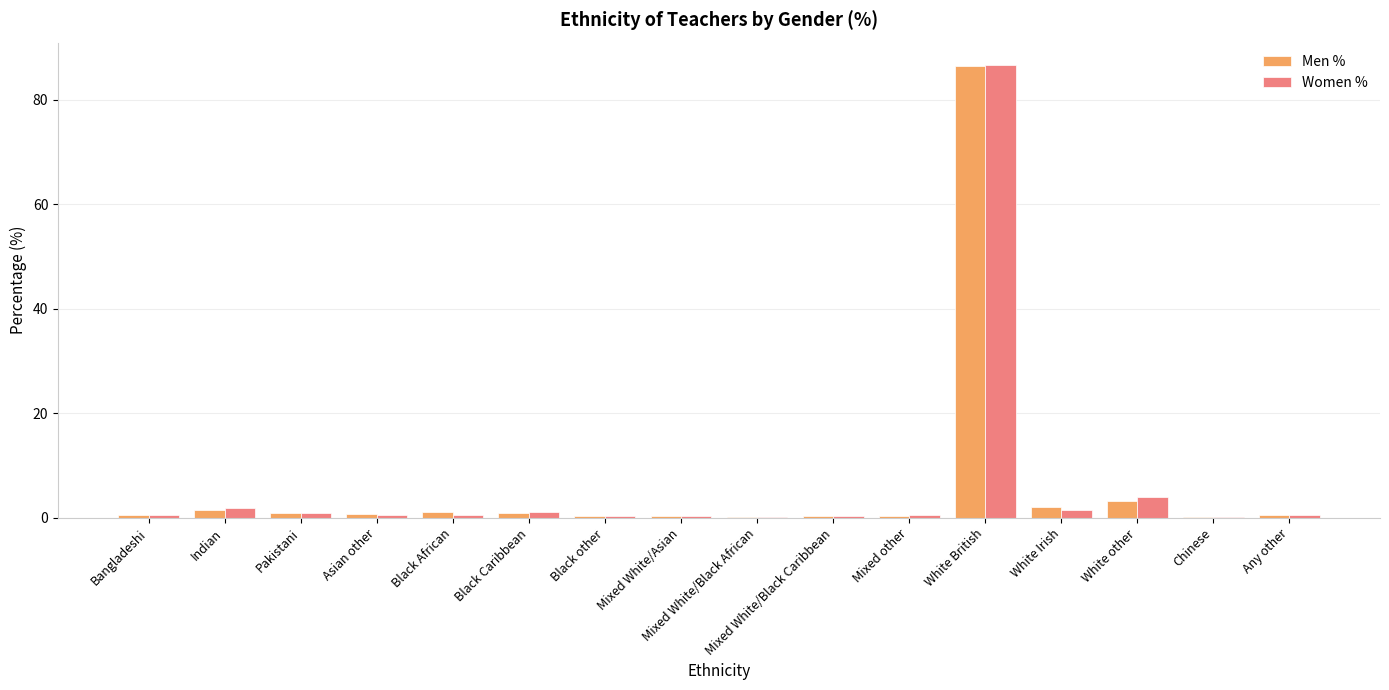

What is the maximum value shown in the chart?

86.6